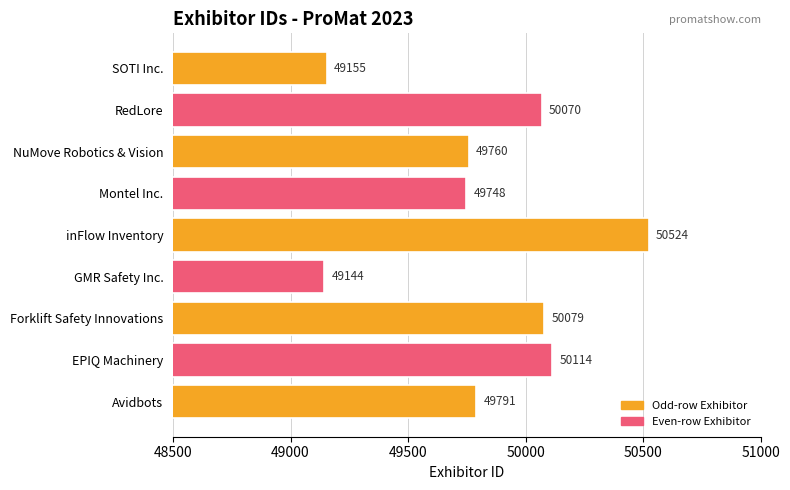

Does the chart contain any negative values?

No